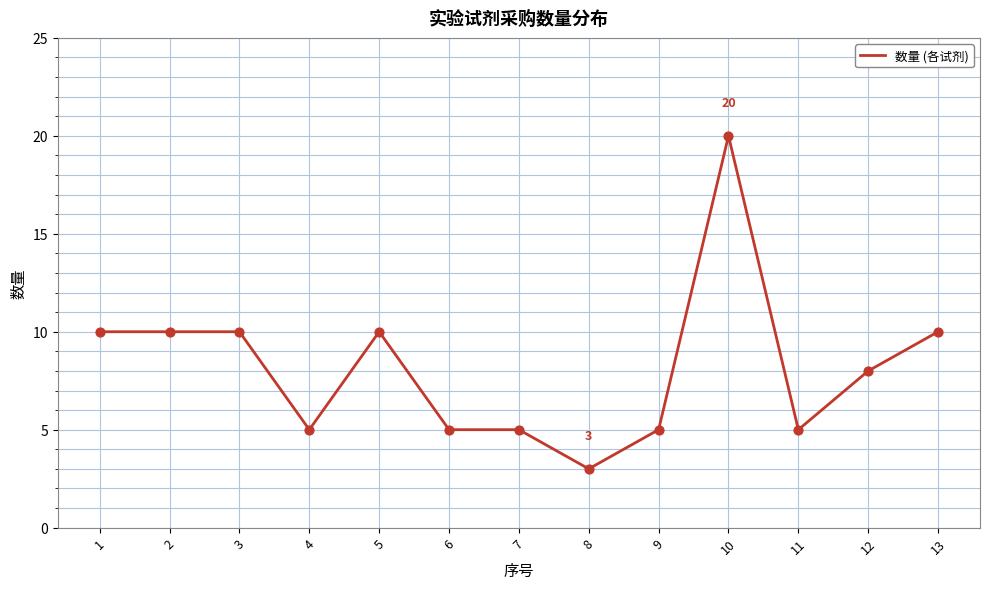

What is the change in value from 8 to 10?

+17